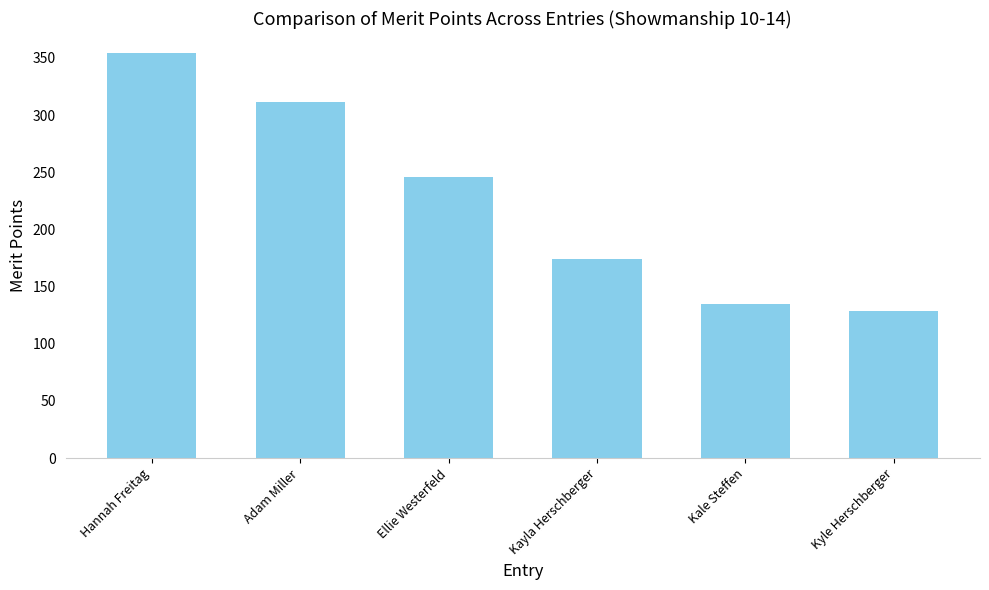

What is the minimum value shown in the chart?

129